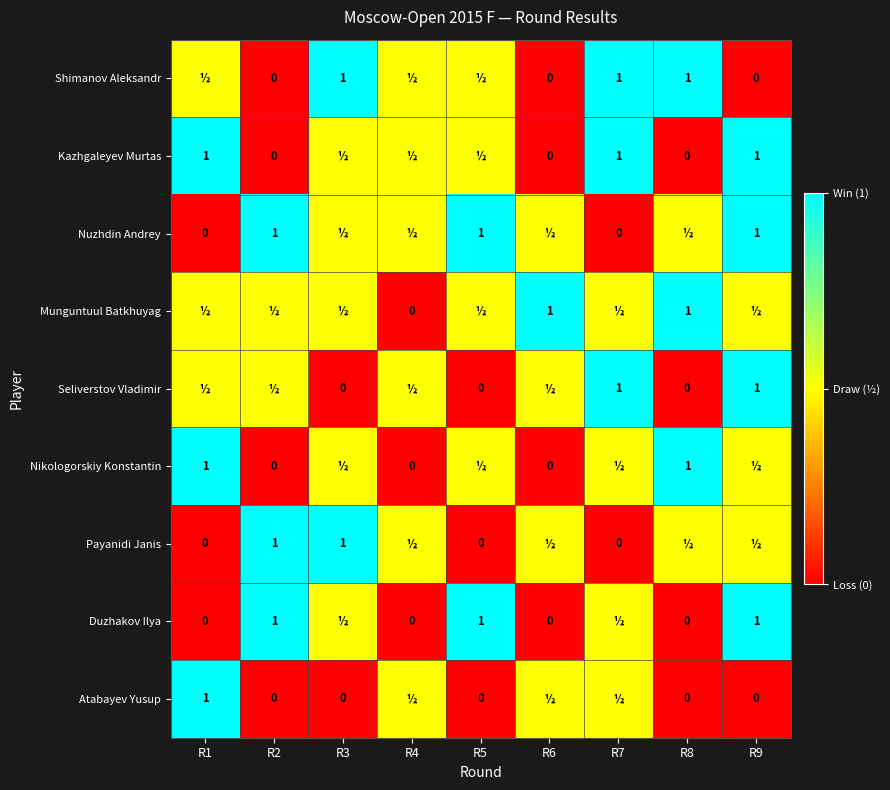

How many values in Atabayev Yusup are above zero?

4